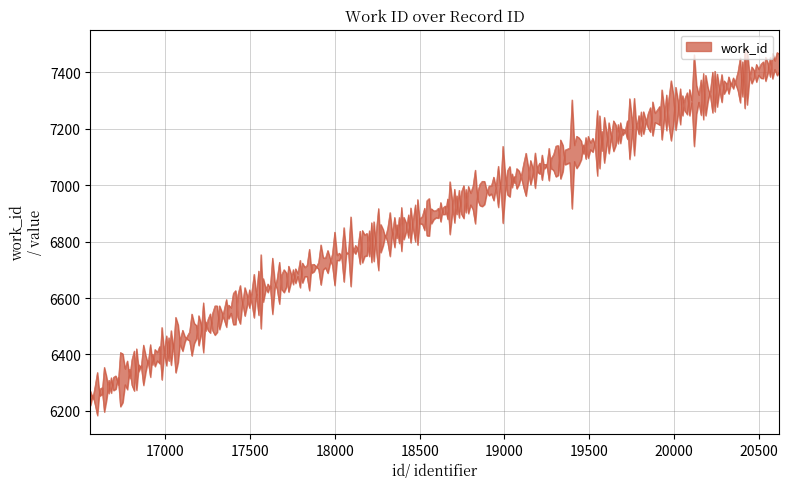

Rank the categories by value from lowest to highest.

16557, 17578, 20623